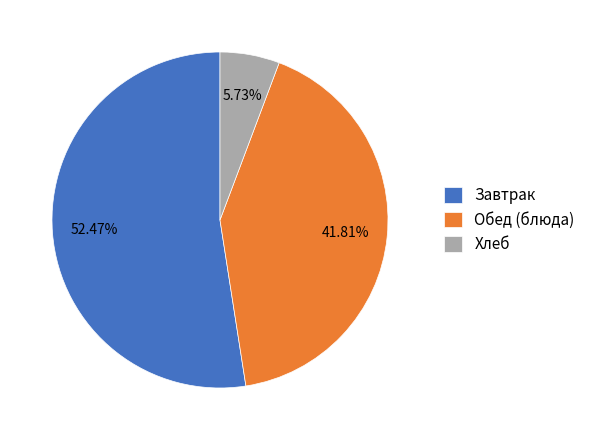

How many slices are in this pie chart?

3